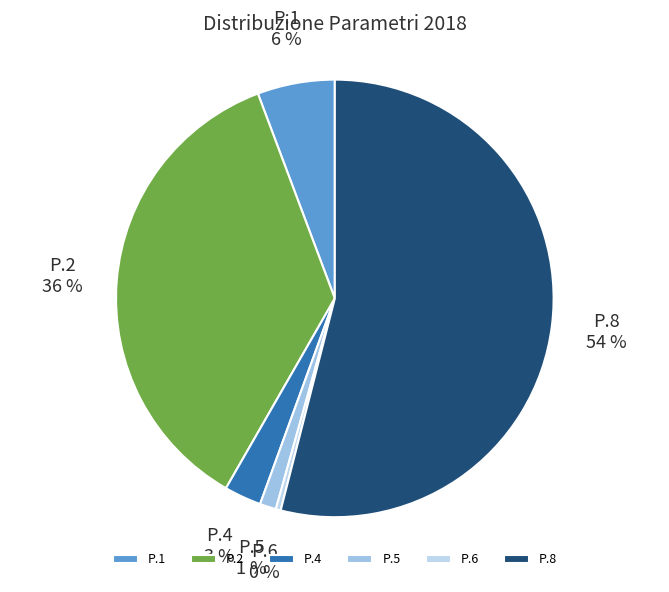

Is the sum of P.6 and P.8 greater than half?

Yes